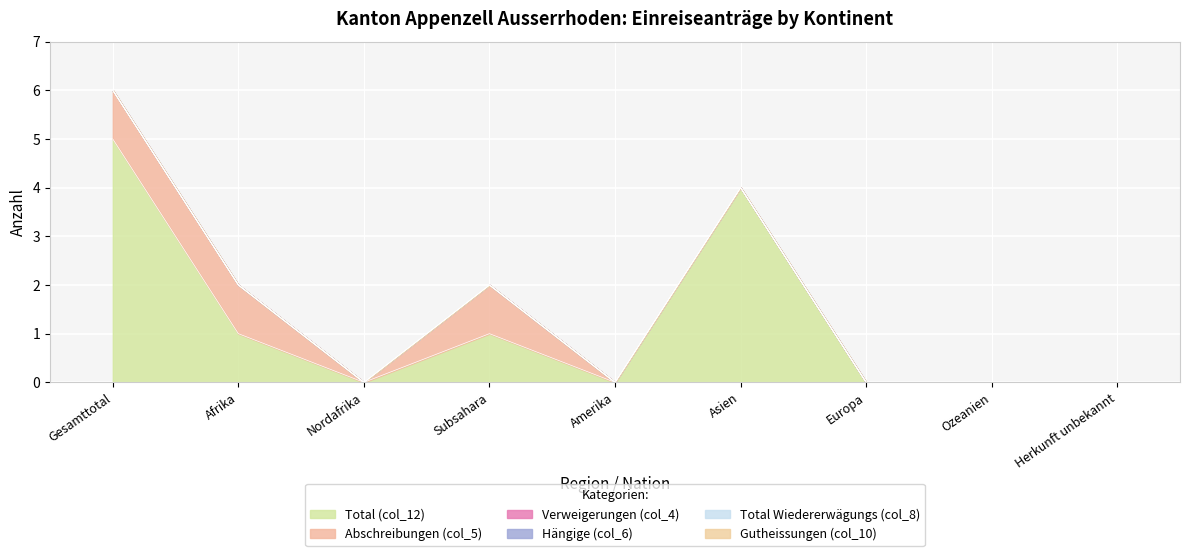

At which category is the sum across all series the highest?

Gesamttotal